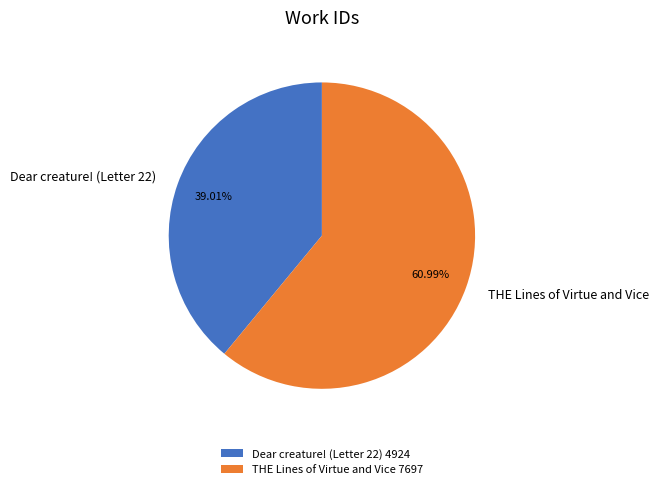

Which slice is the smallest?

Dear creature! (Letter 22)